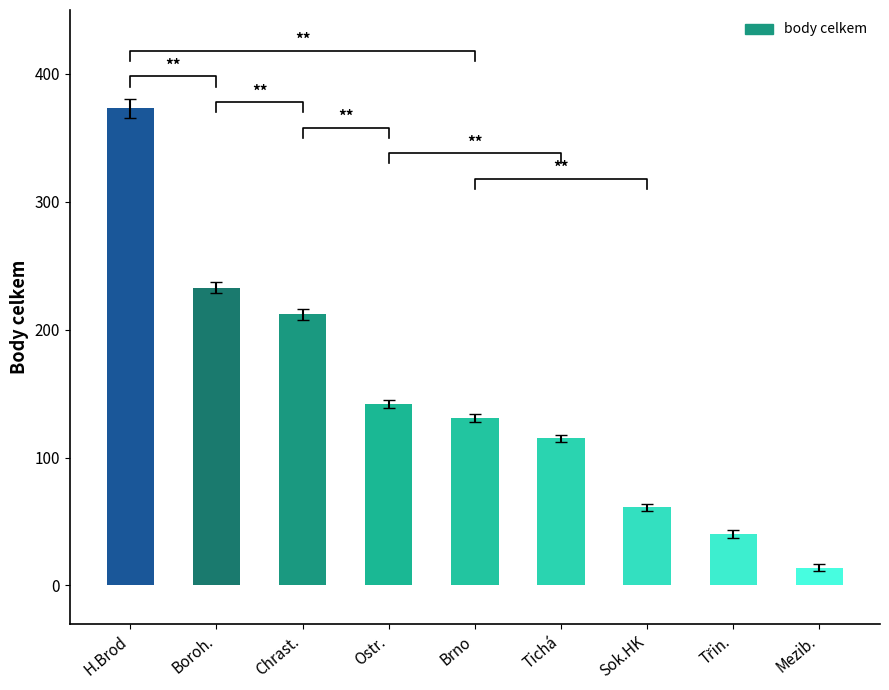

Rank the categories by value from highest to lowest.

H.Brod, Boroh., Chrast., Ostr., Brno, Tichá, Sok.HK, Třin., Mezib.